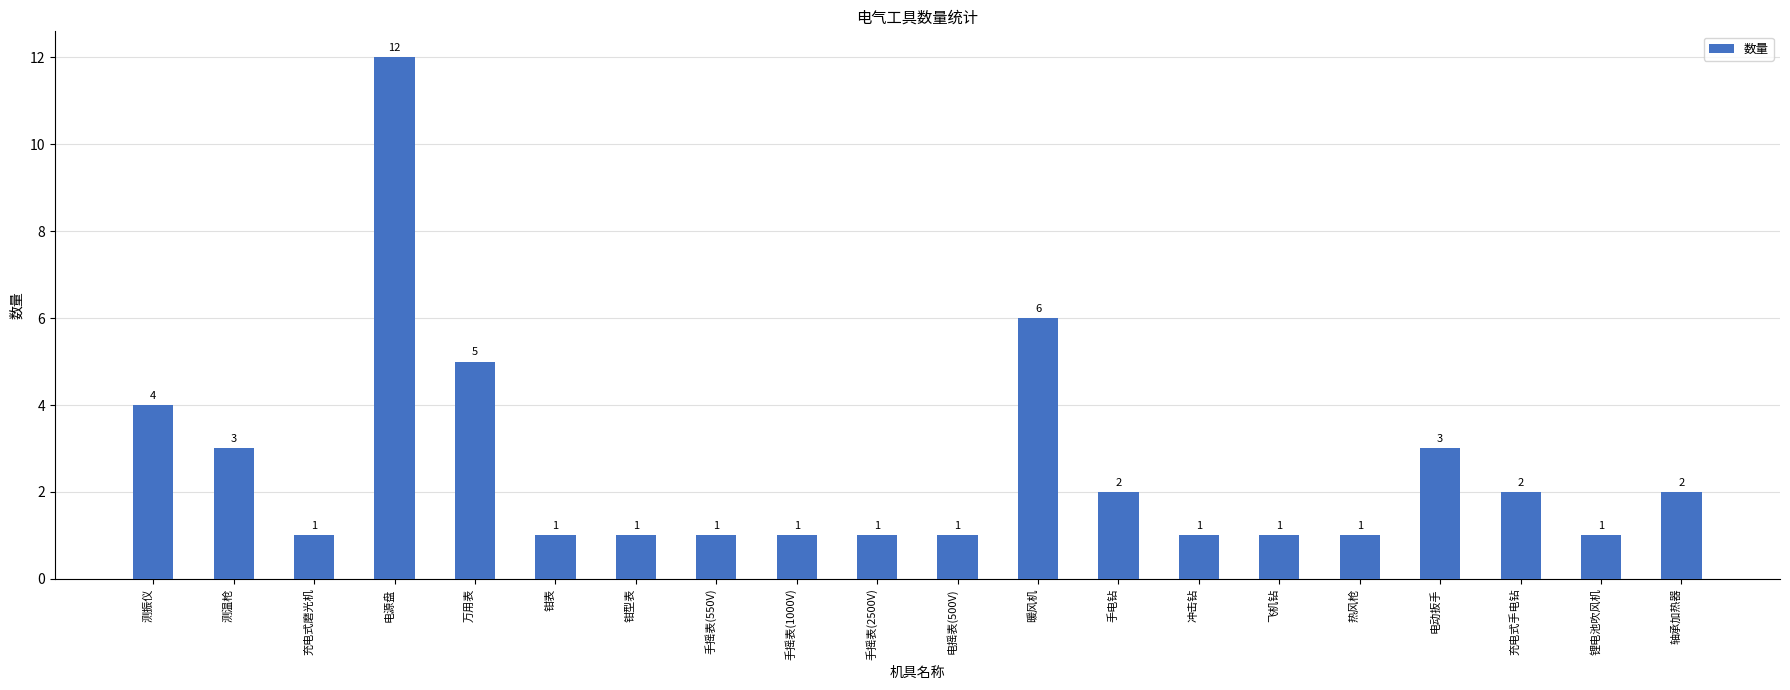

Reading left to right, transcribe all the data shown in this chart.

4	3	1	12	5	1	1	1	1	1	1	6	2	1	1	1	3	2	1	2